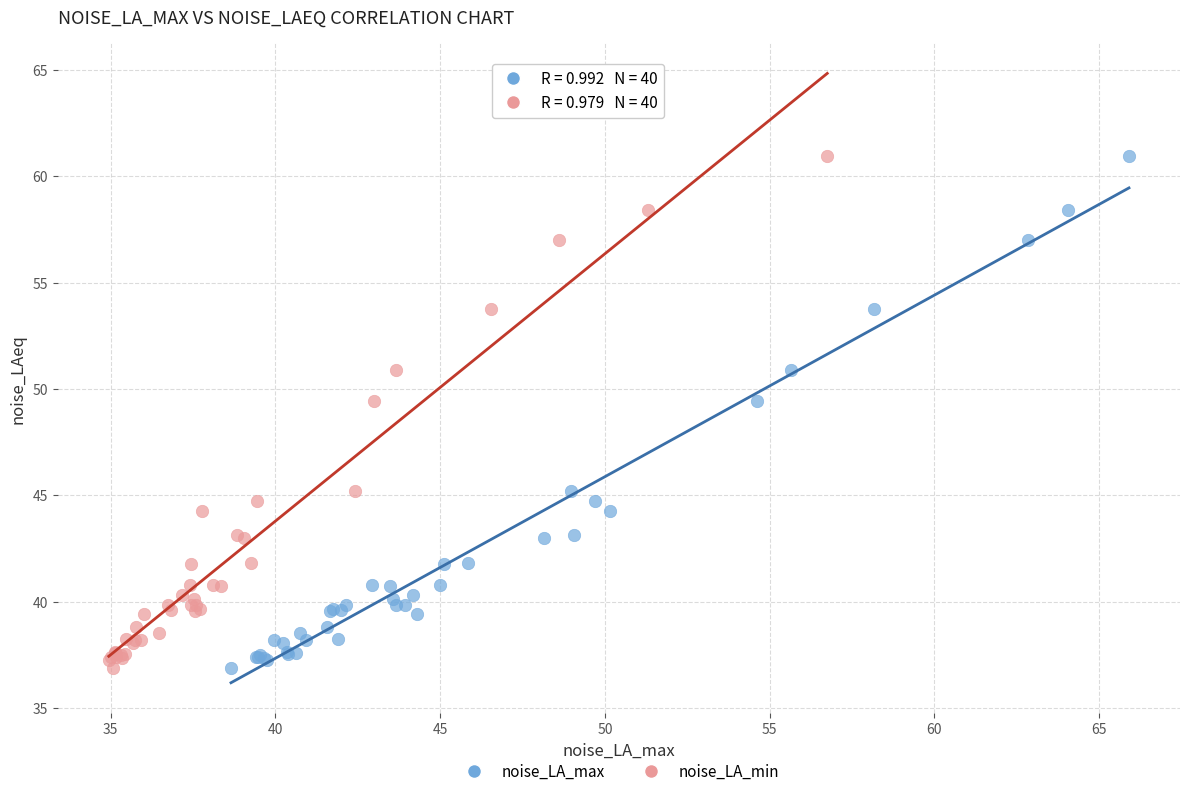

What are all the series names shown in the legend?

noise_LA_max, noise_LA_min